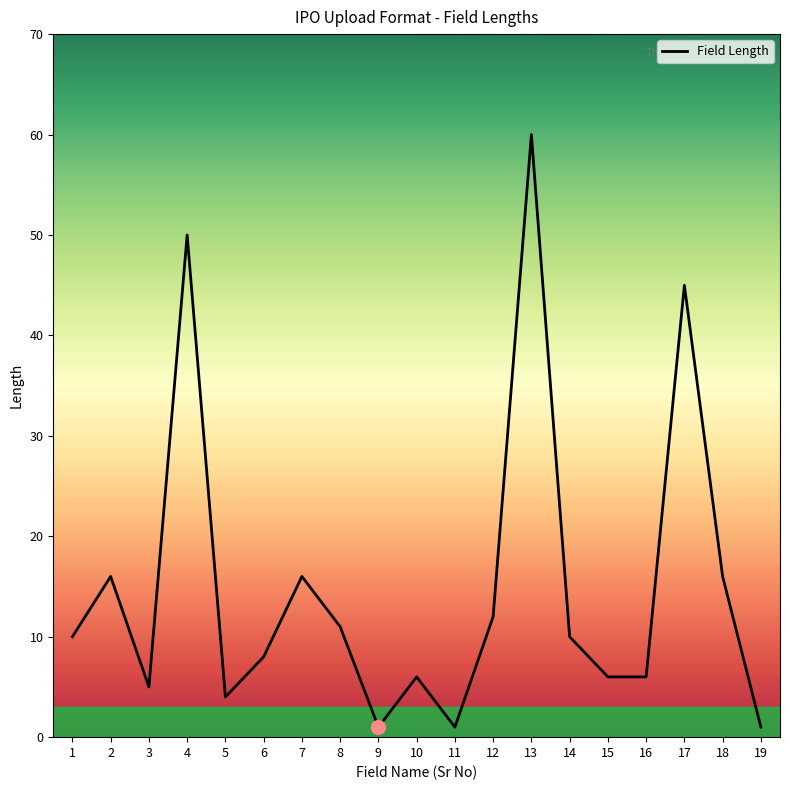

True or false: the data shows 3 at 16.

False